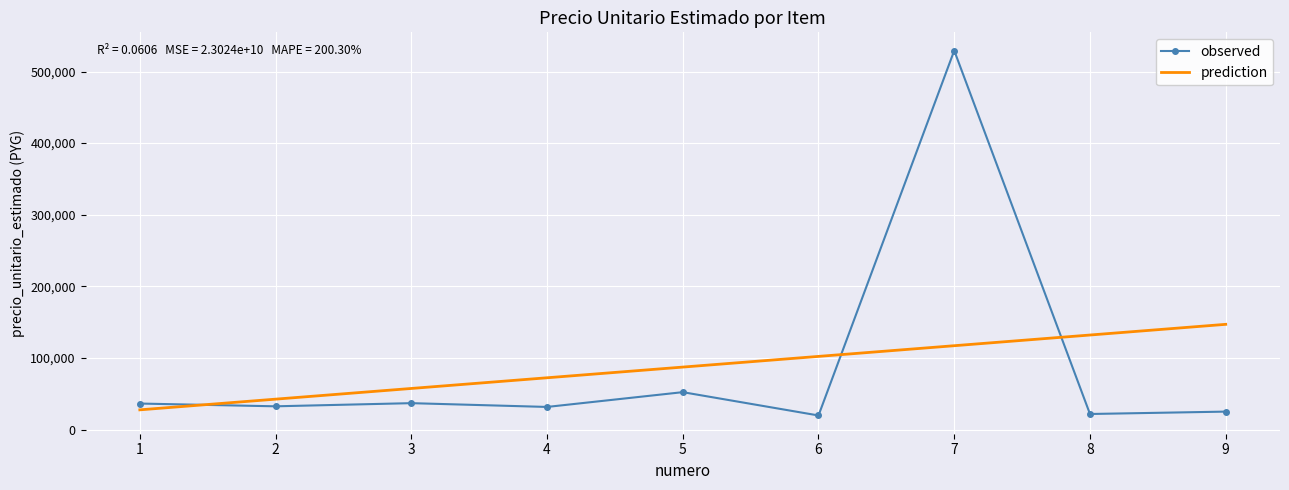

What is the difference between the second highest and second lowest values in the observed series?

30500.0